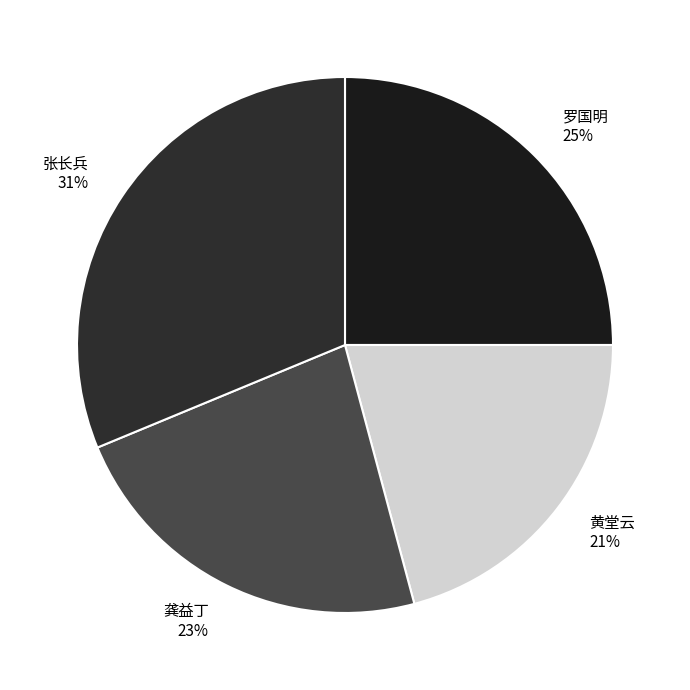

To the nearest percent, what is the combined percentage of 龚益丁 and 黄堂云?

44%